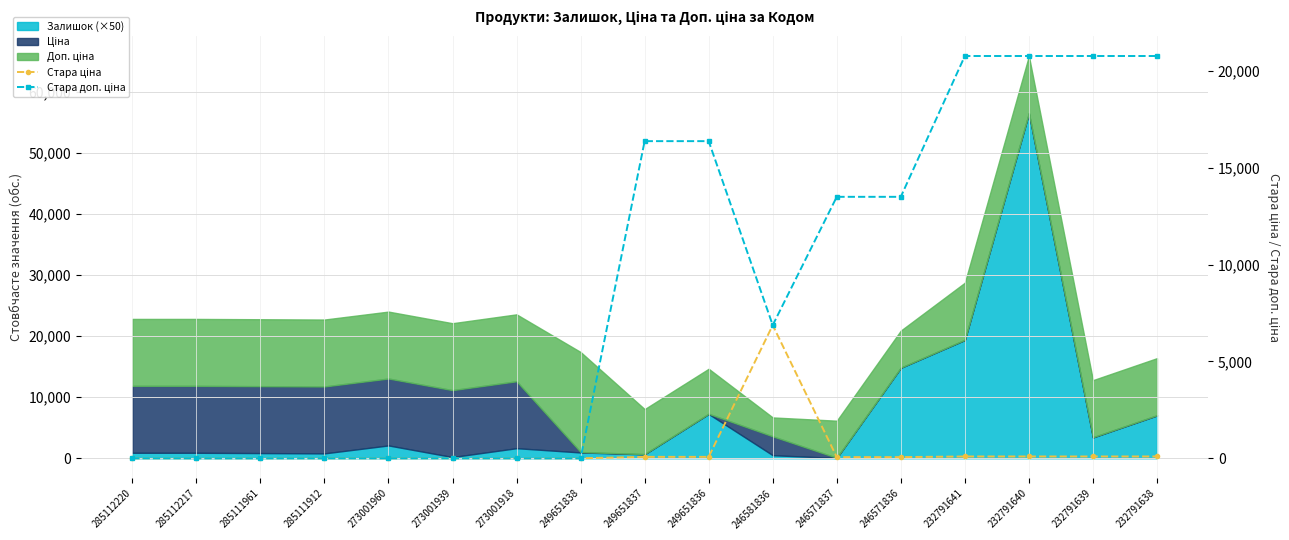

The value of Стара ціна at 285112220 is -2992.8. True or false?

False